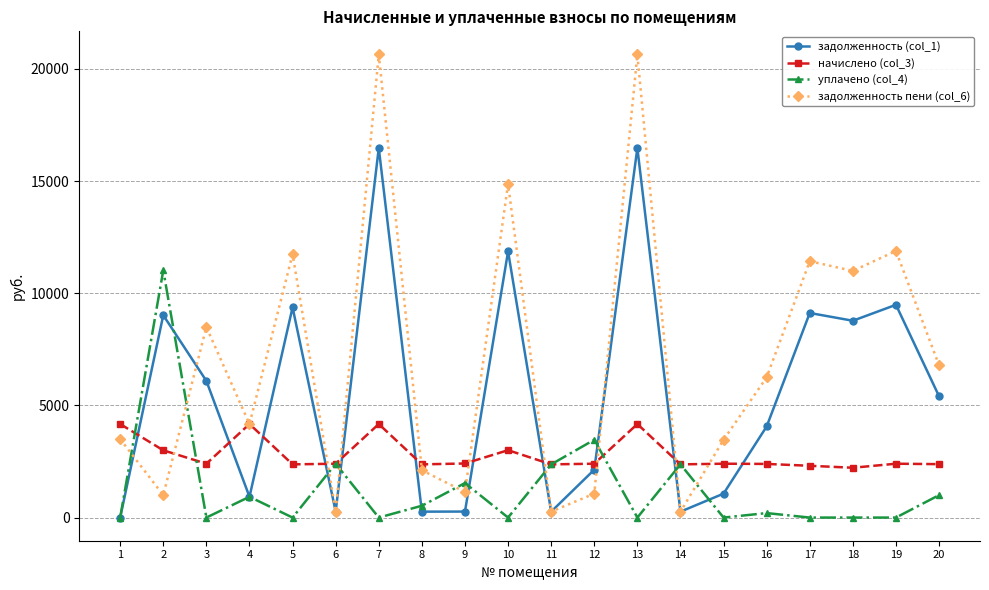

Which series has the widest spread of values?

задолженность пени (col_6)